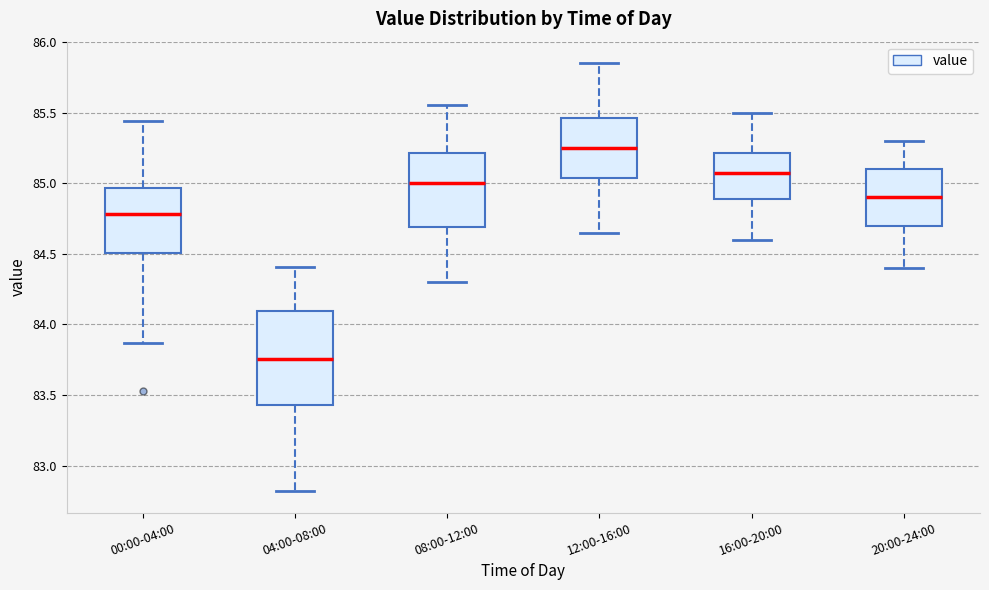

Which box has the lowest median line?

04:00-08:00